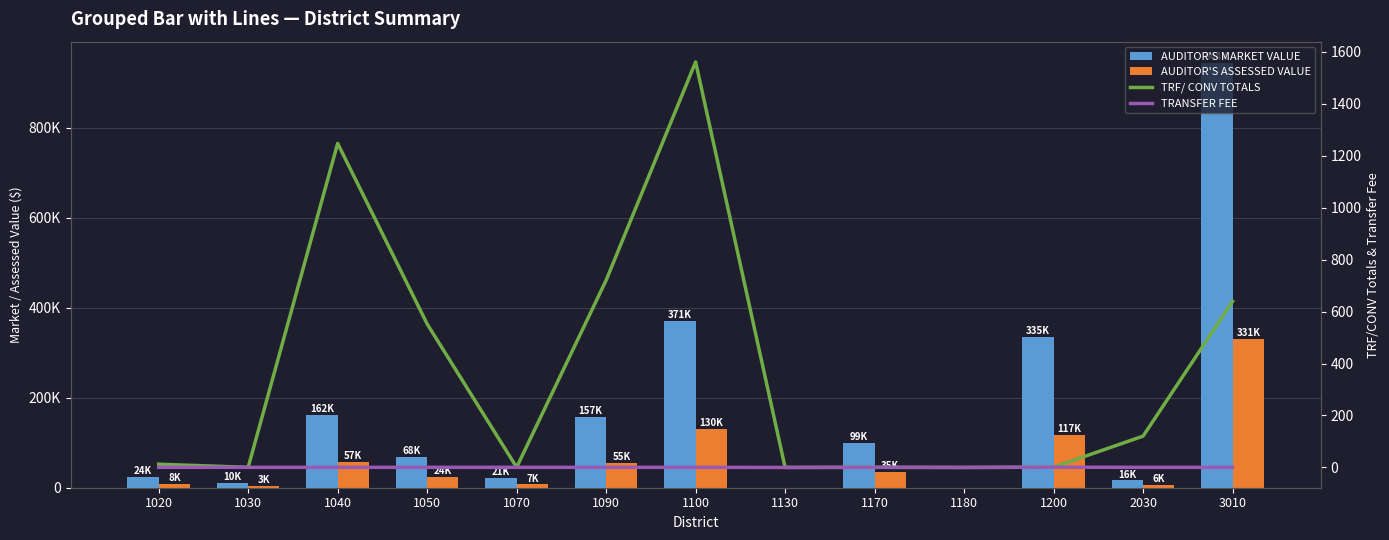

What is the approximate value of TRF/ CONV TOTALS at 1090?

720.5